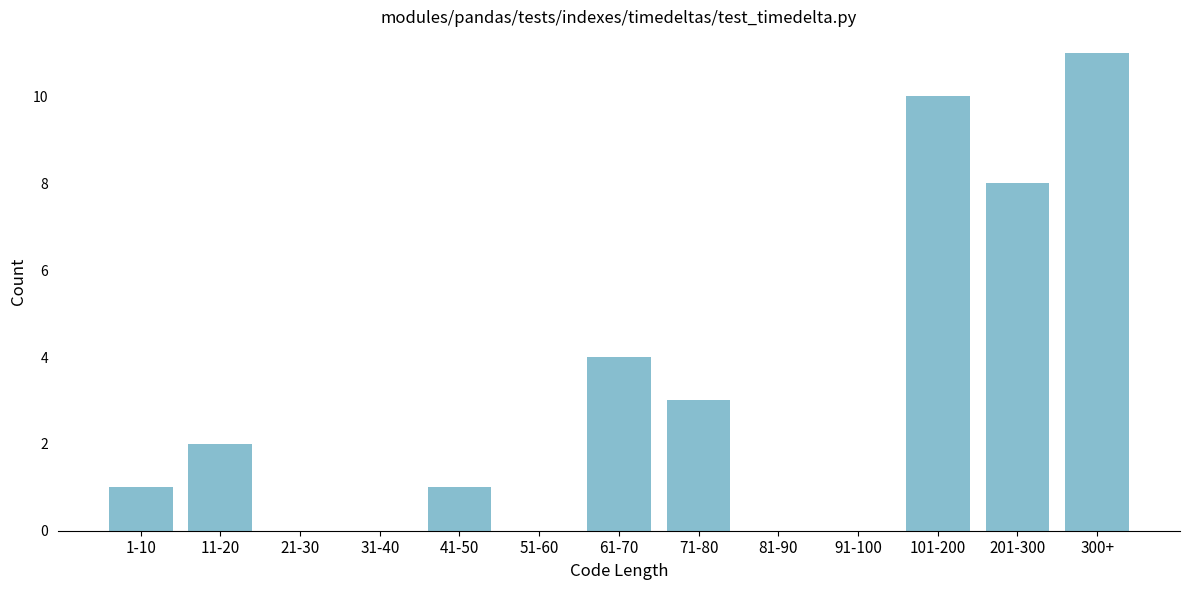

Reading left to right, what are all the values shown in this chart?

1-10=1	11-20=2	21-30=0	31-40=0	41-50=1	51-60=0	61-70=4	71-80=3	81-90=0	91-100=0	101-200=10	201-300=8	300+=11